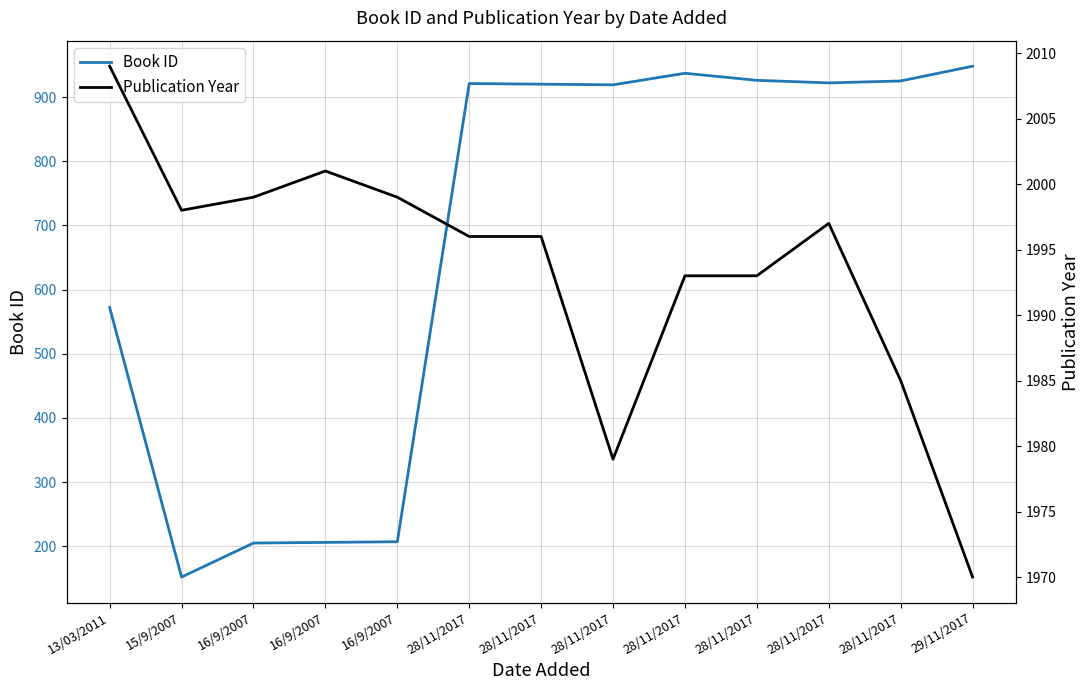

True or false: Book ID and Publication Year intersect in this chart.

False